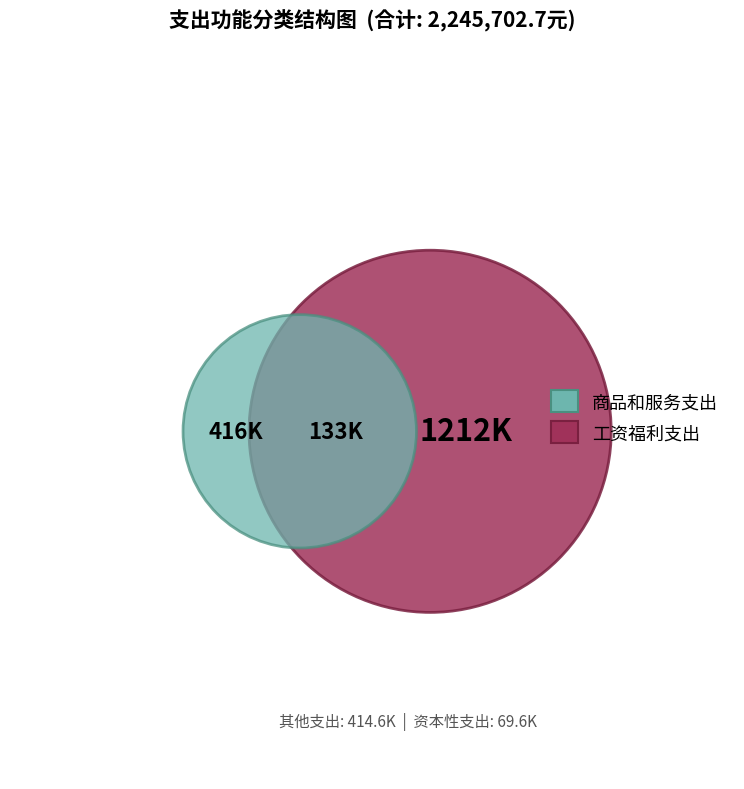

What is the largest slice in the pie chart?

工资福利支出